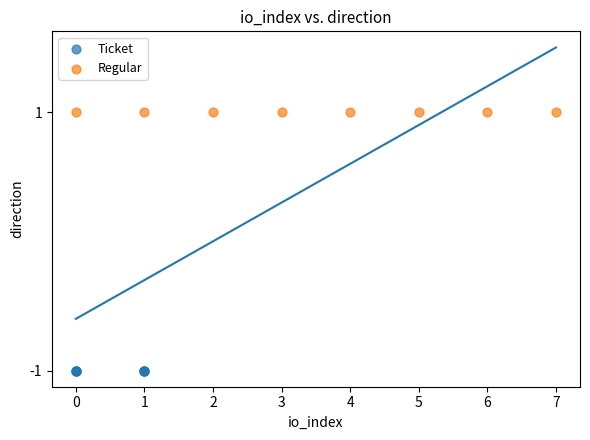

Which series contains the highest Y value?

Regular